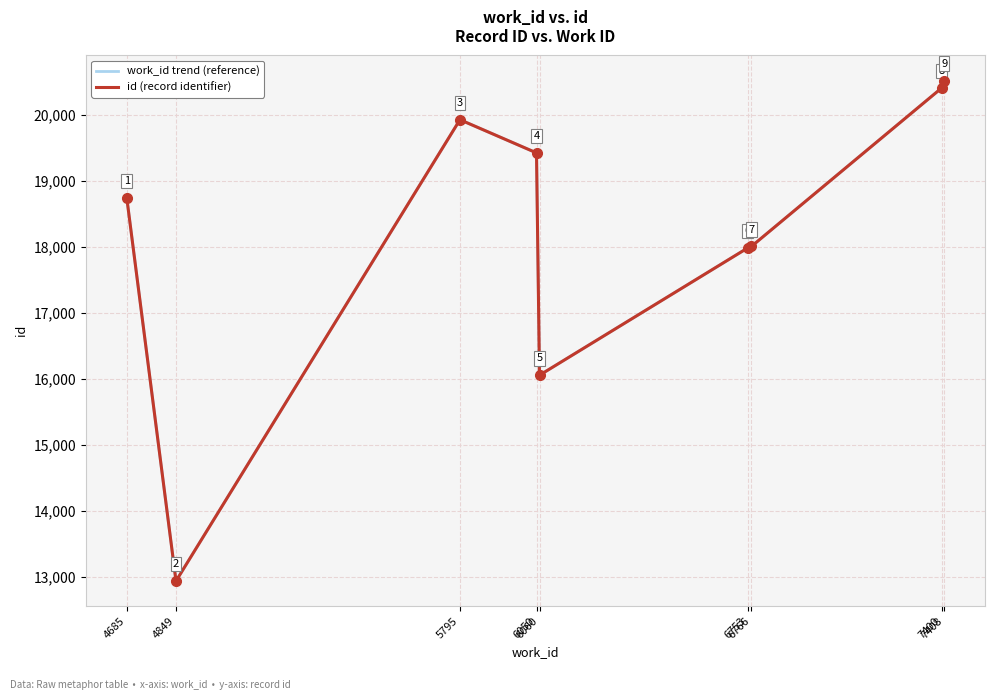

The value of id (record identifier) at 7400 is 20404. True or false?

True